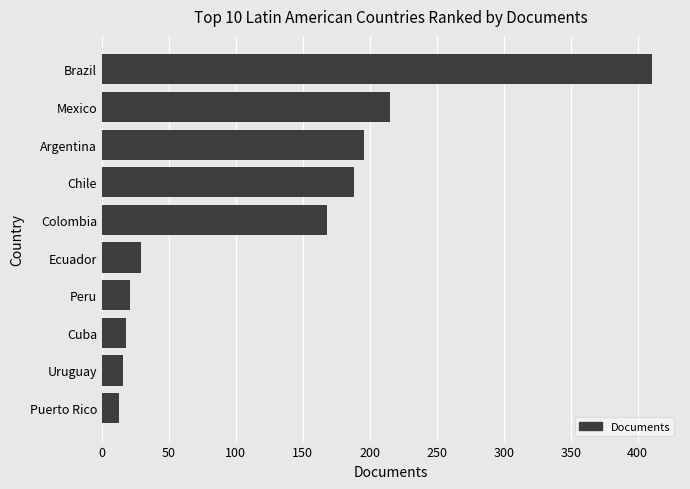

At which category does the chart reach its peak across all series?

Brazil